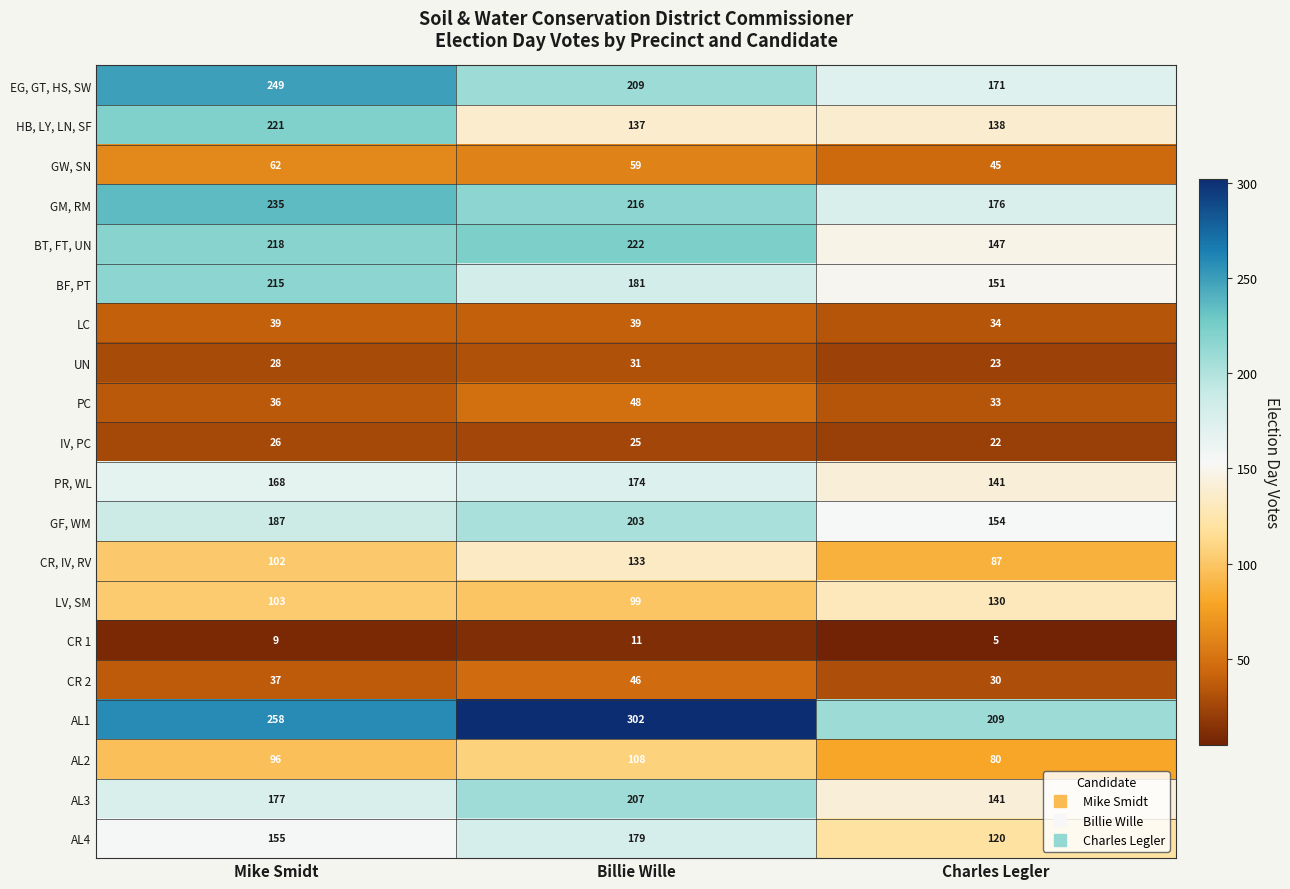

Count the number of data series in this chart.

20